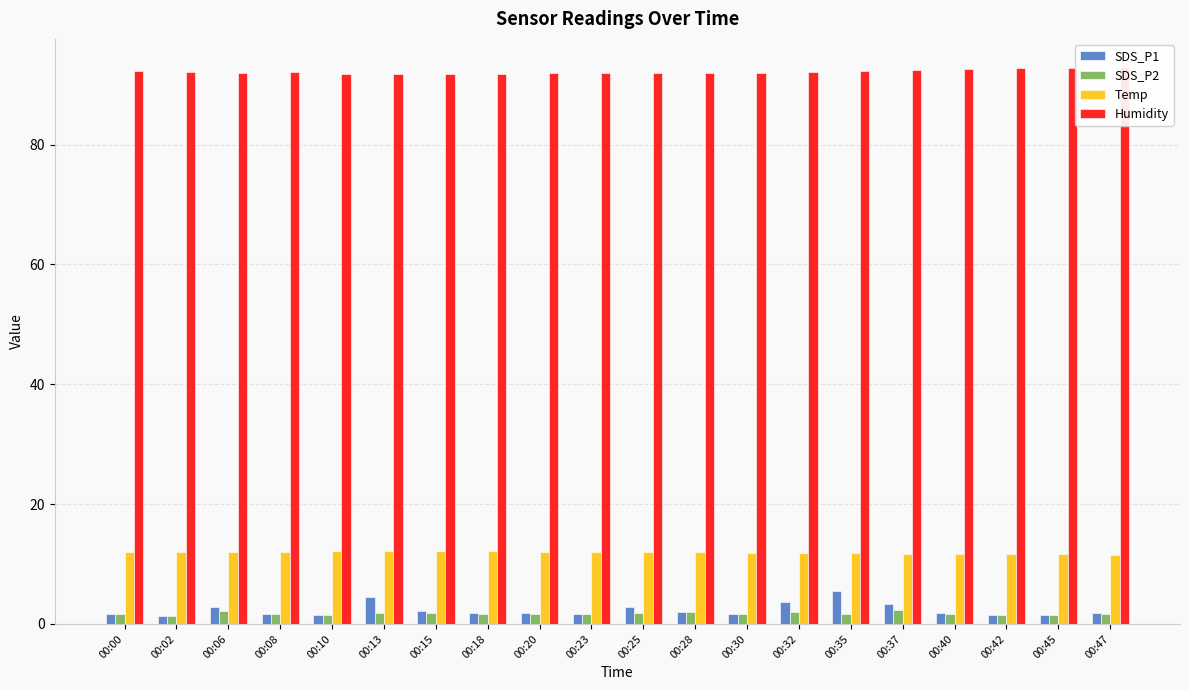

What is the difference between the maximum and minimum values in the SDS_P2 series?

0.9